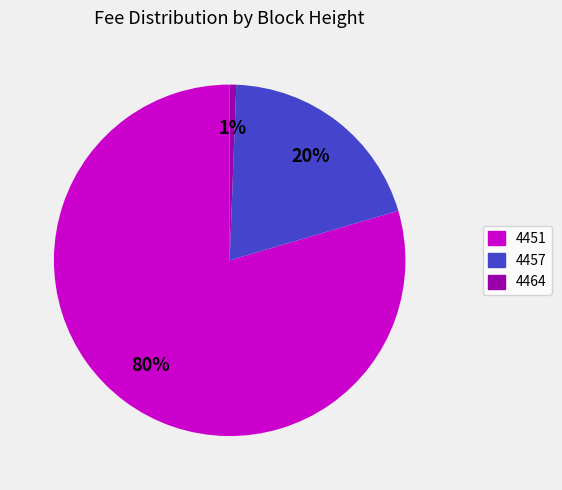

Rank the categories by value from lowest to highest.

4464, 4457, 4451